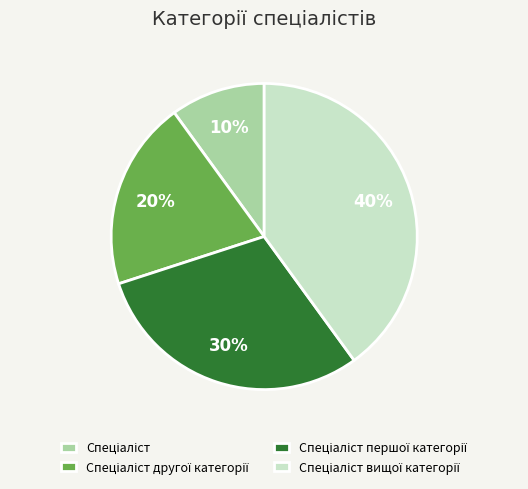

Is there a majority slice in this chart?

No